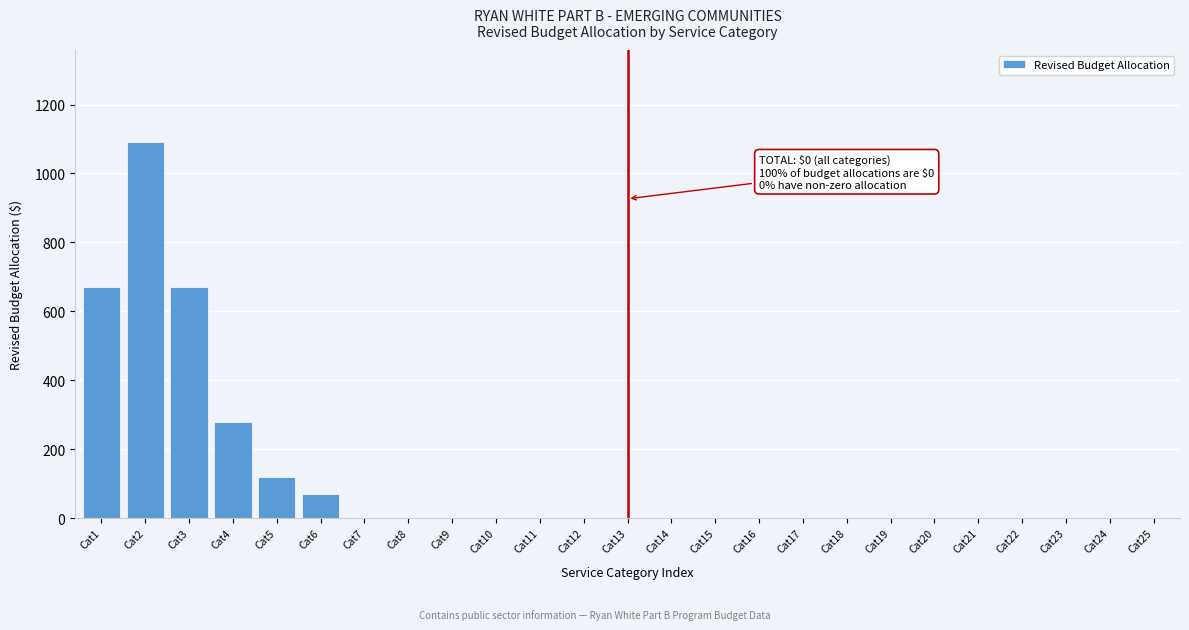

Reading left to right, extract all data points from this chart.

Cat1=670	Cat2=1090	Cat3=670	Cat4=280	Cat5=120	Cat6=70	Cat7=0	Cat8=0	Cat9=0	Cat10=0	Cat11=0	Cat12=0	Cat13=0	Cat14=0	Cat15=0	Cat16=0	Cat17=0	Cat18=0	Cat19=0	Cat20=0	Cat21=0	Cat22=0	Cat23=0	Cat24=0	Cat25=0